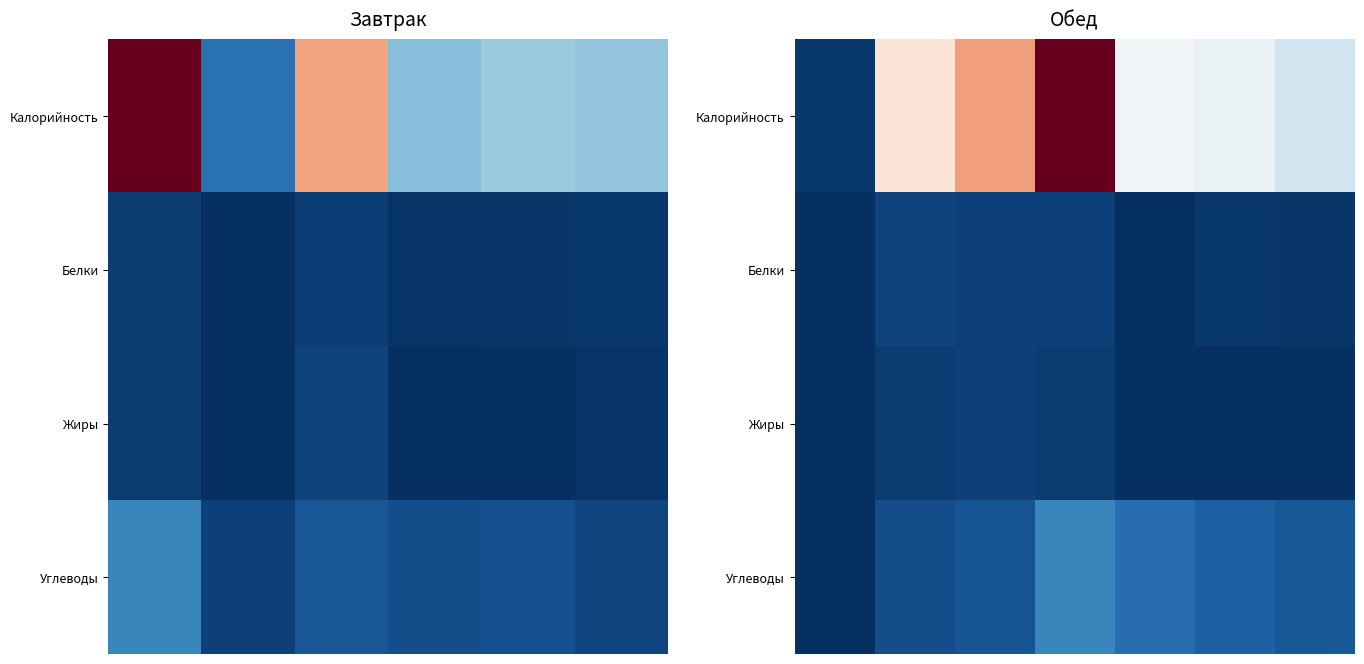

Which series has the largest total across all categories?

Калорийность